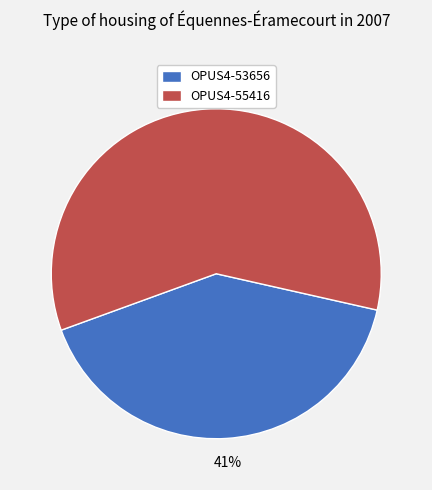

Which category has the biggest portion of the pie?

OPUS4-55416